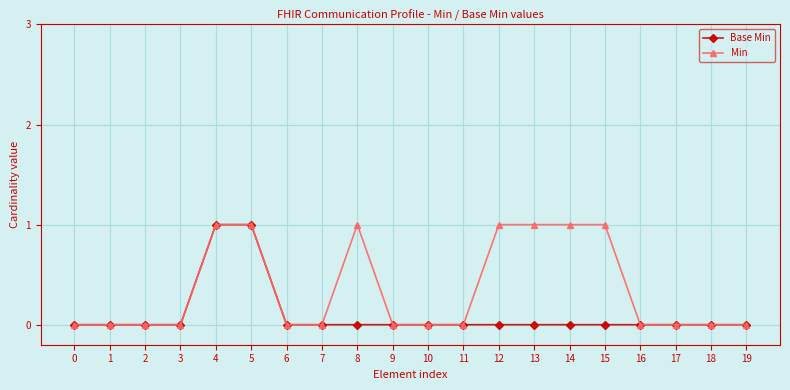

Which series has the largest total across all categories?

Min